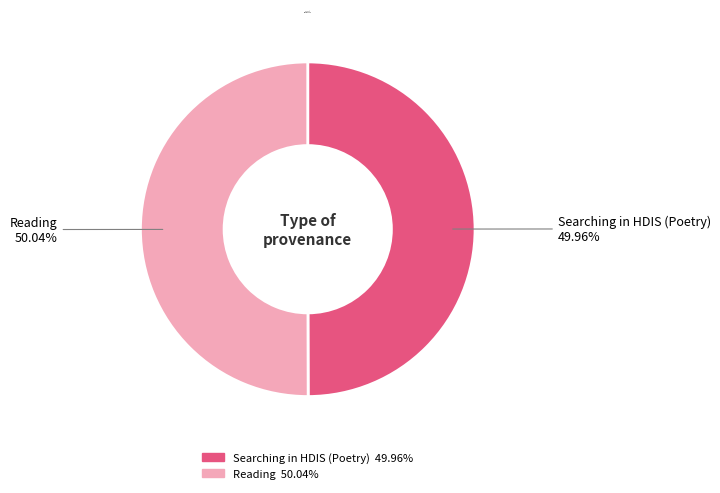

What is the ratio of the value at Reading to the value at Searching in HDIS (Poetry)?

1.0